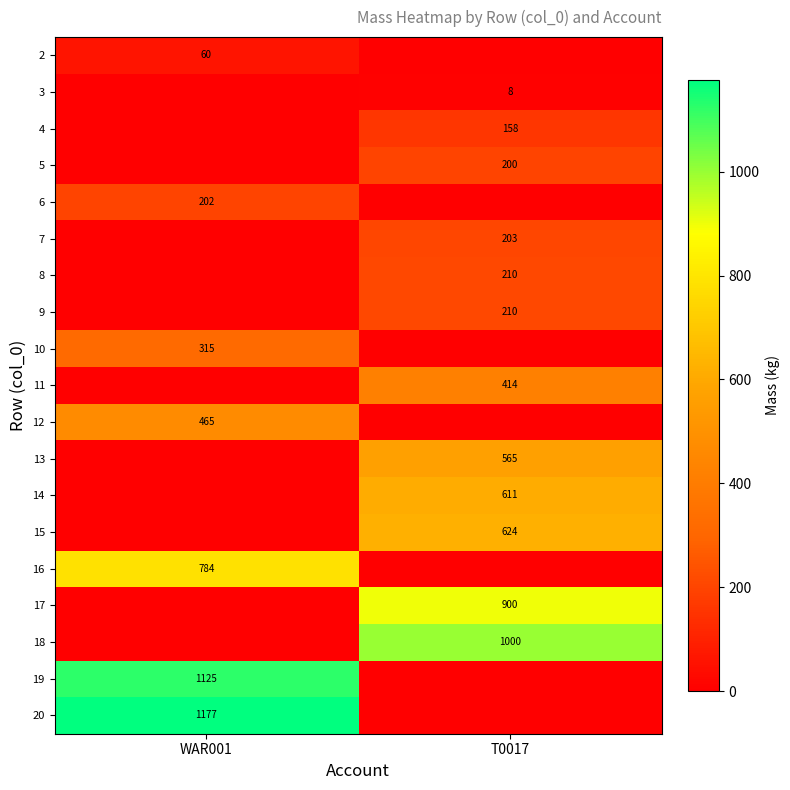

Which category has the lowest value across all series?

T0017